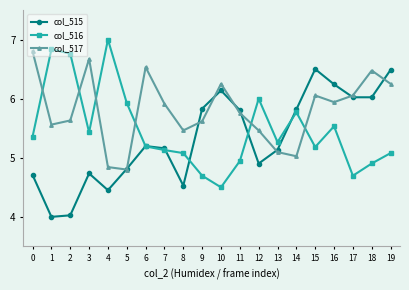

How many distinct data groups are displayed?

3